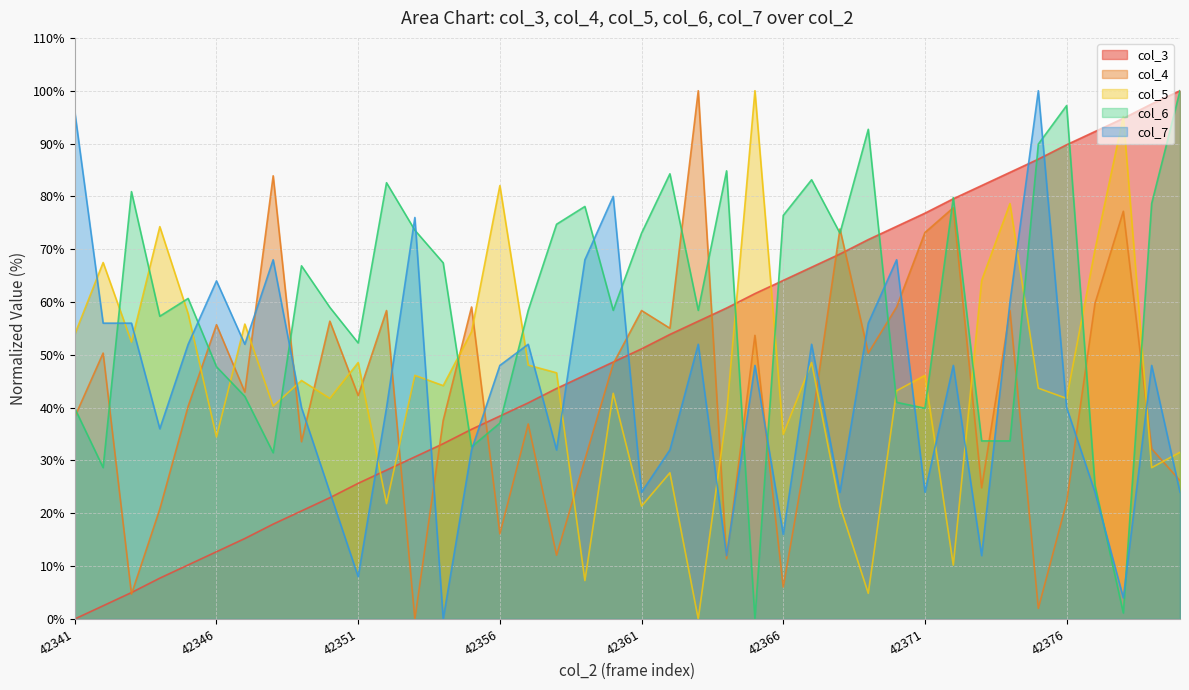

The value of col_6 at 42371 is 19.4. True or false?

False